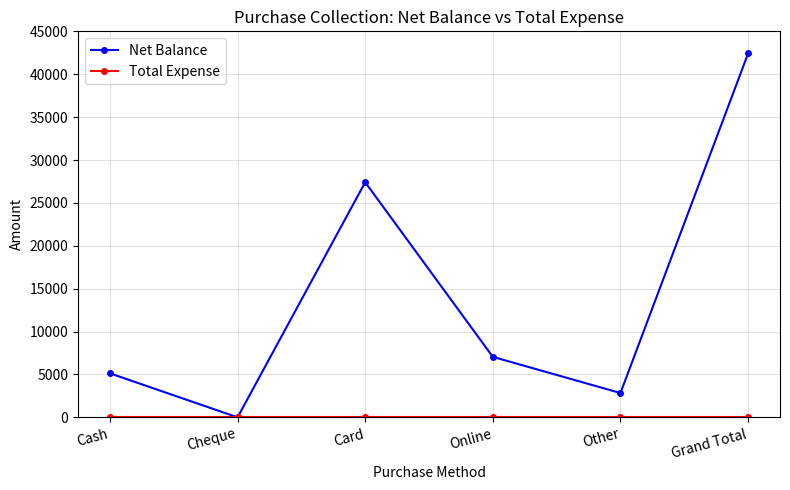

How many categories are shown in the chart?

6